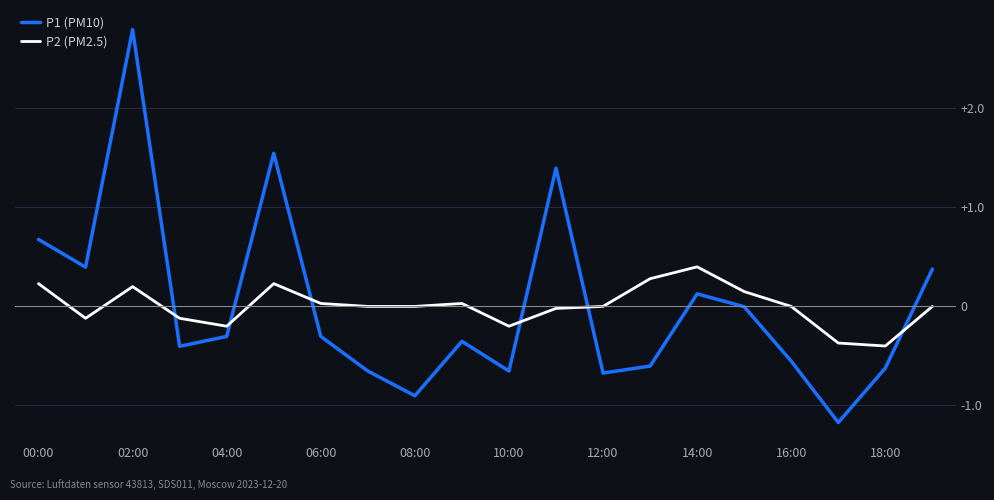

Rank the series by their maximum value, from lowest to highest.

P2 (PM2.5), P1 (PM10)